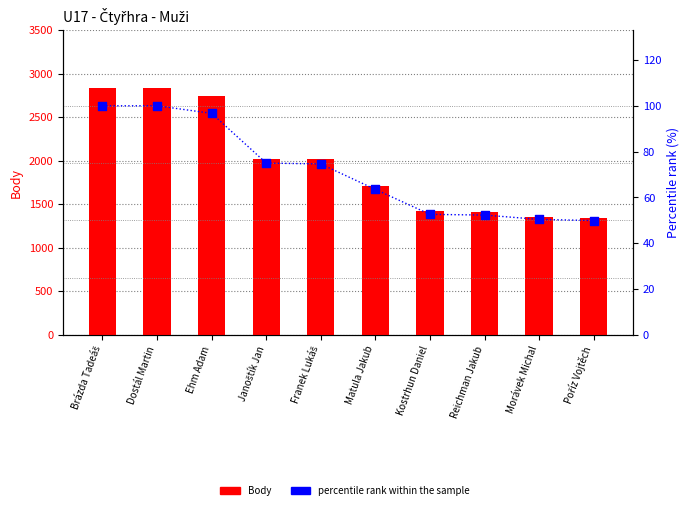

What is the total value across all series at Poříz Vojtěch?

1393.9